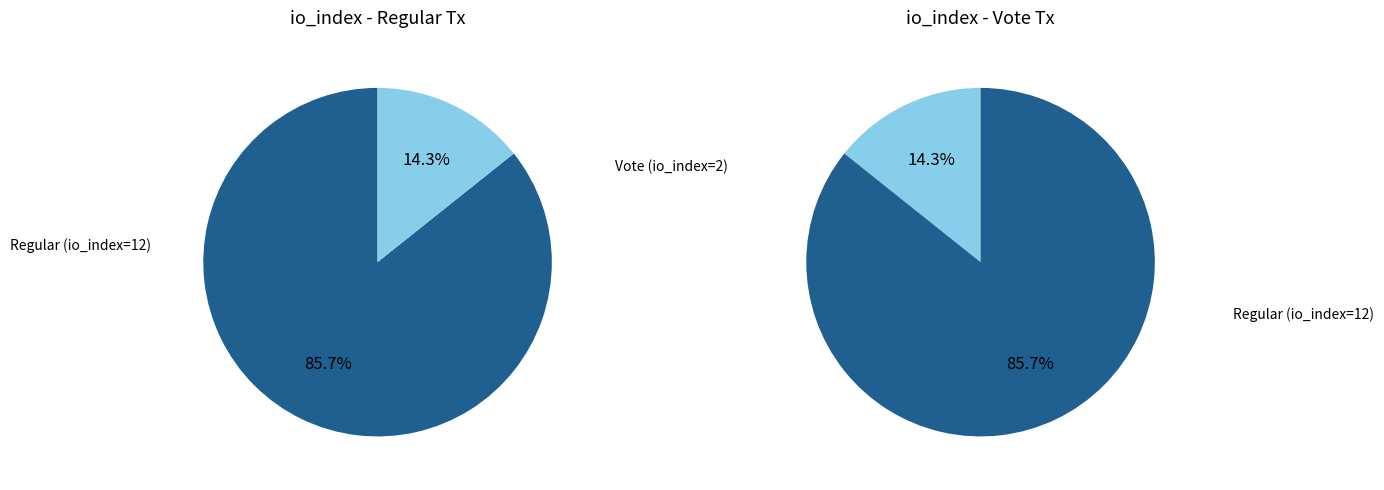

Which category has the biggest portion of the pie?

Regular